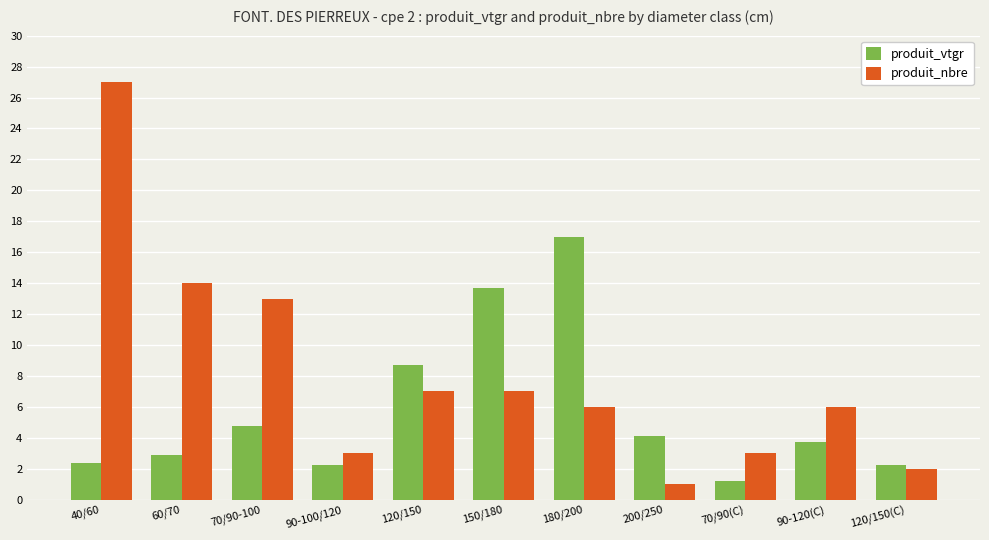

What are all the series names shown in the legend?

produit_vtgr, produit_nbre